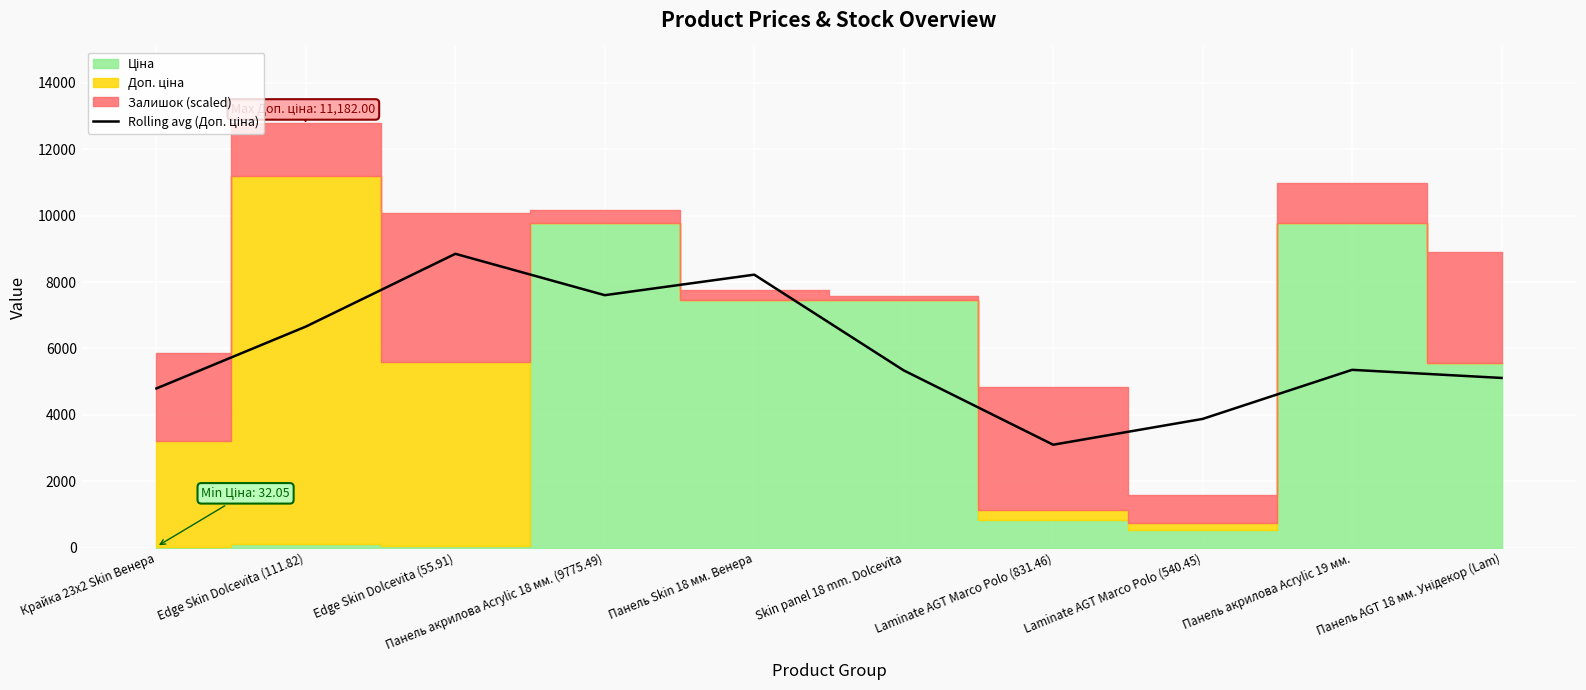

How many values are below 5355?

5